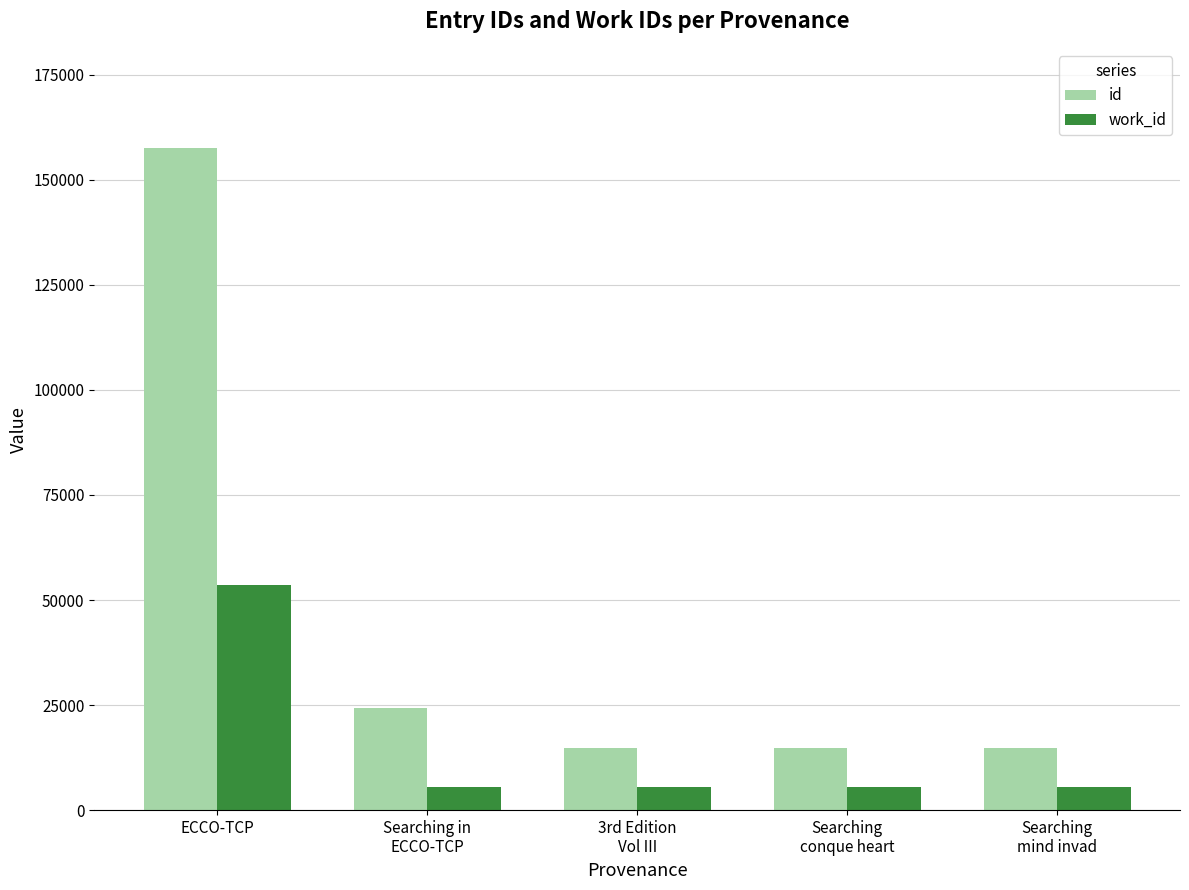

What position from the left is ECCO-TCP?

1